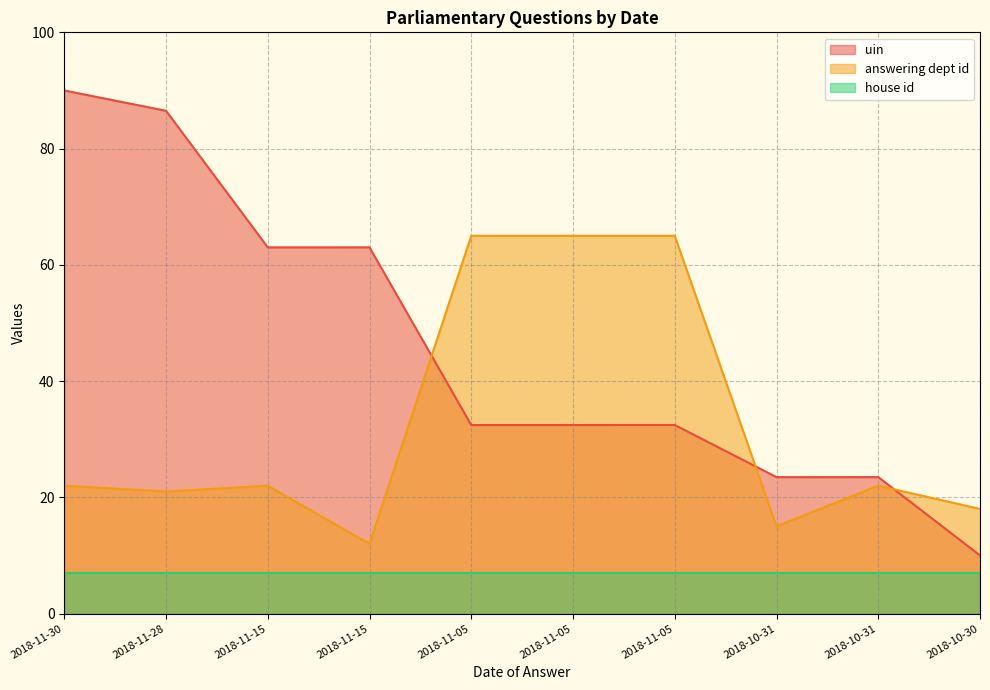

How many categories are shown in the chart?

10